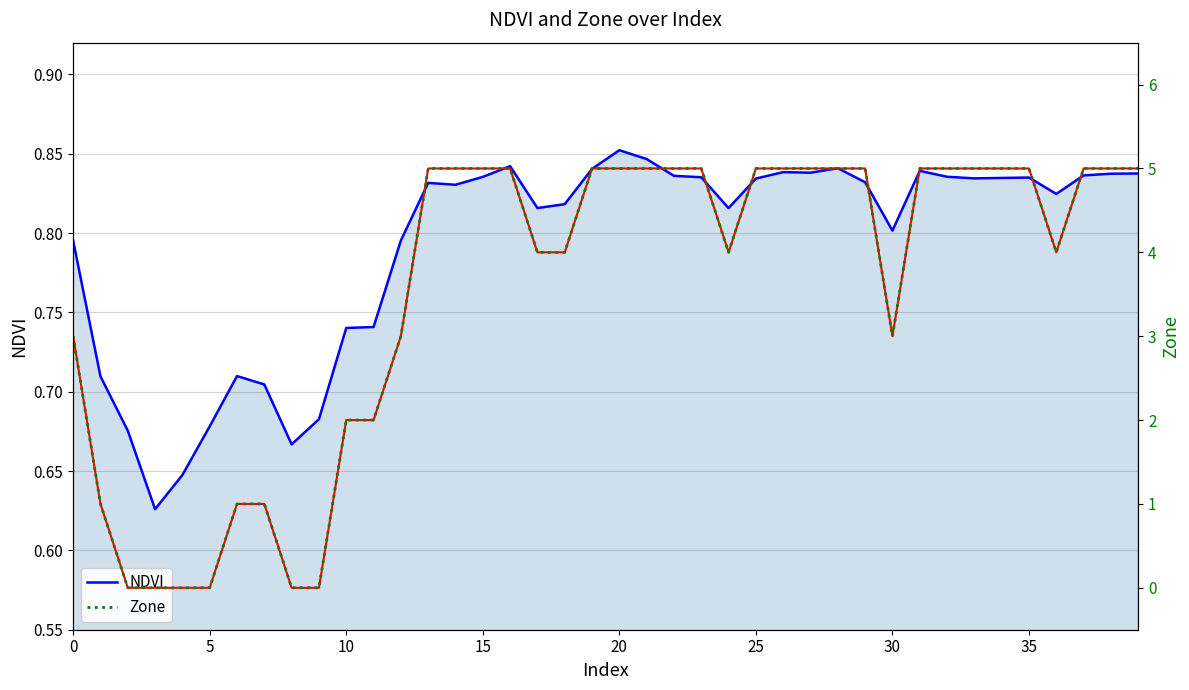

At how many categories does at least one series exceed 0?

40